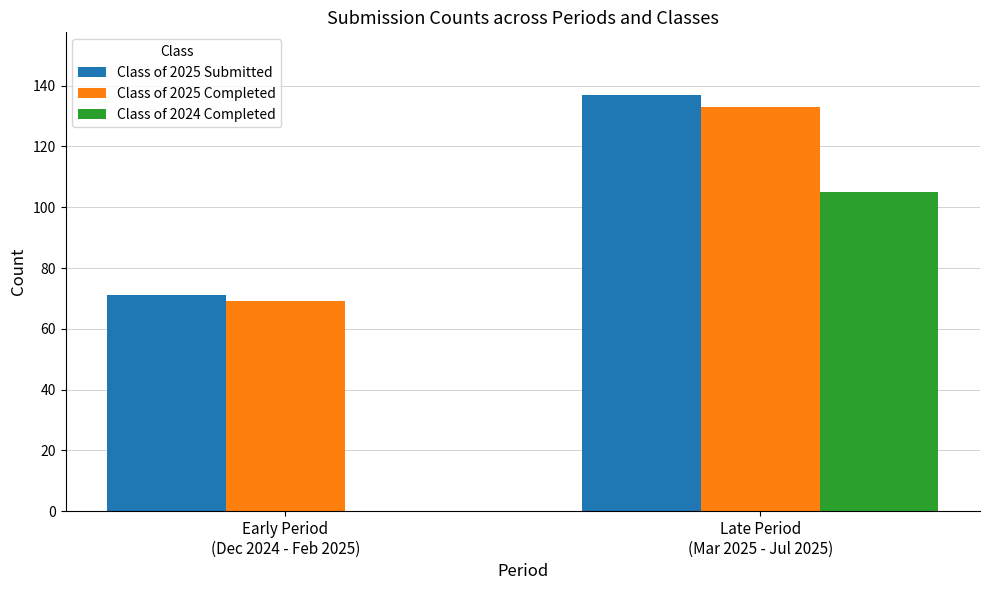

Reading left to right, what are all the values shown in this chart?

Class of 2025 Submitted: Early Period
(Dec 2024 - Feb 2025)=71	Late Period
(Mar 2025 - Jul 2025)=137
Class of 2025 Completed: Early Period
(Dec 2024 - Feb 2025)=69	Late Period
(Mar 2025 - Jul 2025)=133
Class of 2024 Completed: Early Period
(Dec 2024 - Feb 2025)=0	Late Period
(Mar 2025 - Jul 2025)=105